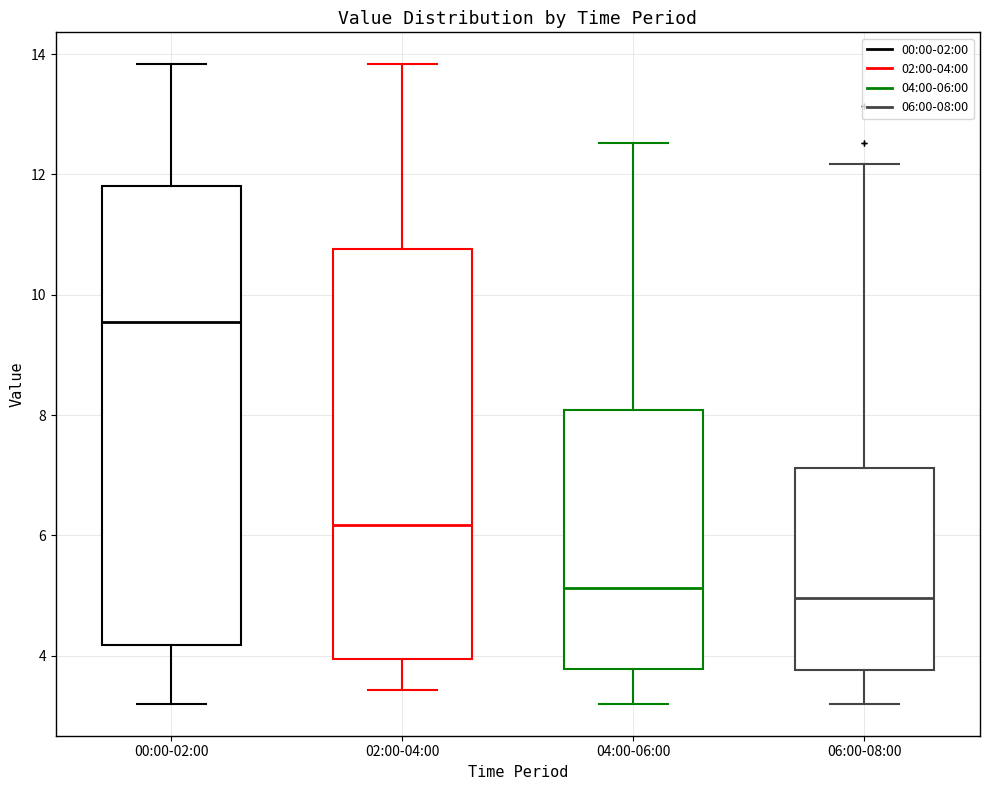

Reading left to right, transcribe this box plot: for each box, give where its median line is, the range the box spans, and where its two whiskers end, as read against the y-axis. The values are not printed on the chart, so give them approximately, as read against the axis.

00:00-02:00: median 9.6, box 4.2 to 11.8, whiskers 3.2 to 13.8
02:00-04:00: median 6.2, box 4.0 to 10.8, whiskers 3.4 to 13.8
04:00-06:00: median 5.2, box 3.8 to 8.0, whiskers 3.2 to 12.6
06:00-08:00: median 5.0, box 3.8 to 7.2, whiskers 3.2 to 12.2